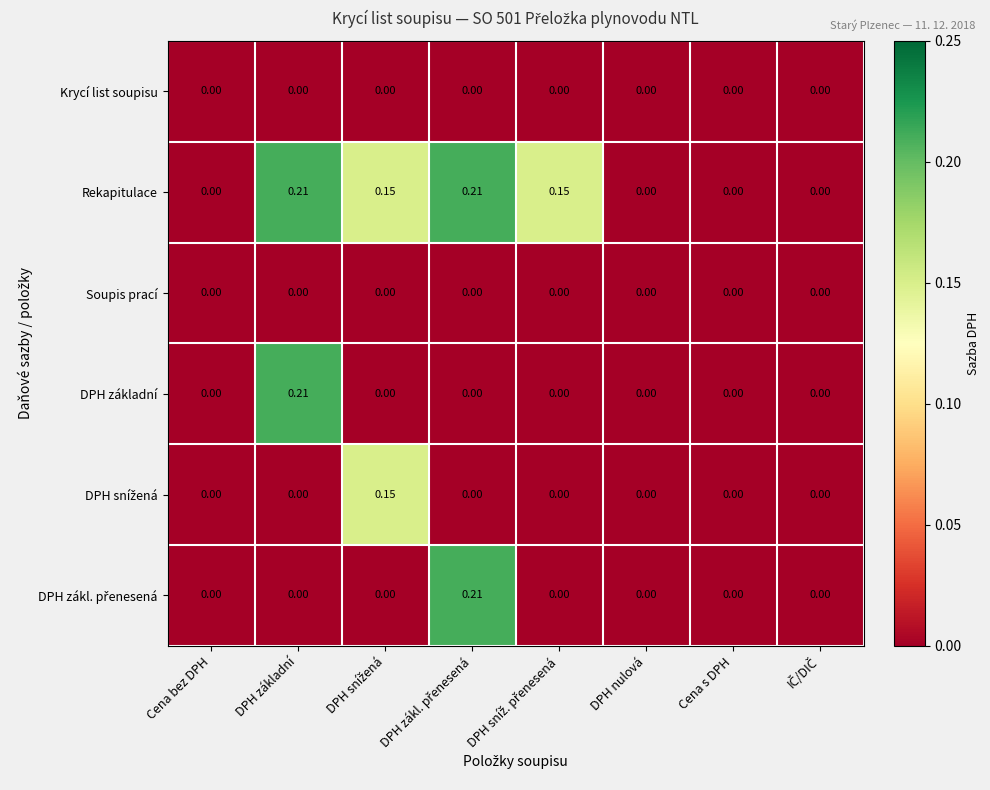

How many series are shown in this chart?

6